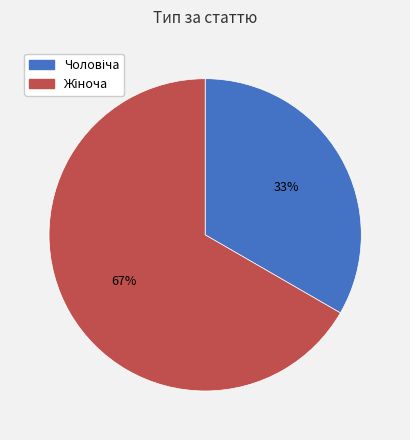

Is there any slice that represents more than half of the pie?

Yes